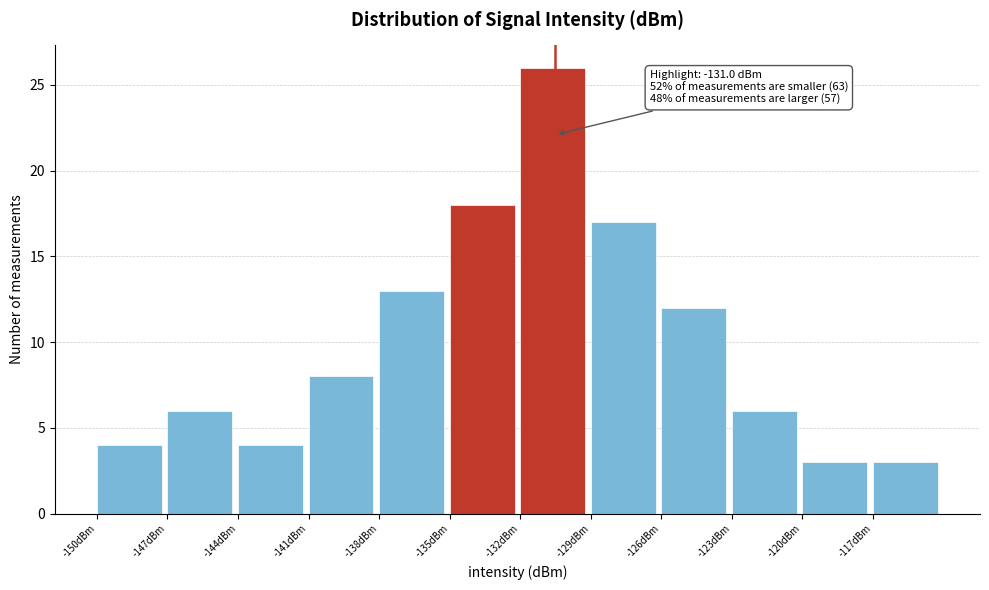

Over which range of the x-axis is the bar tallest?

-132 to -129